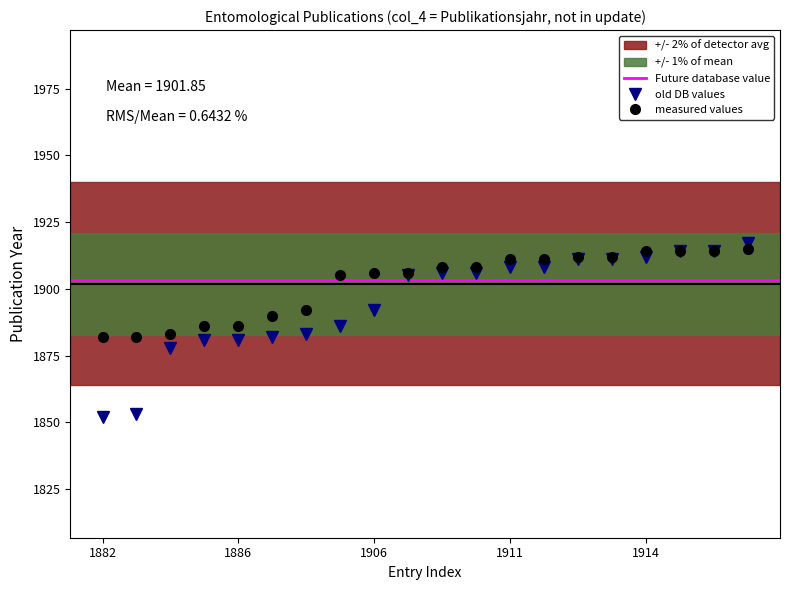

The value of old DB values at 1853 is 1853. True or false?

True